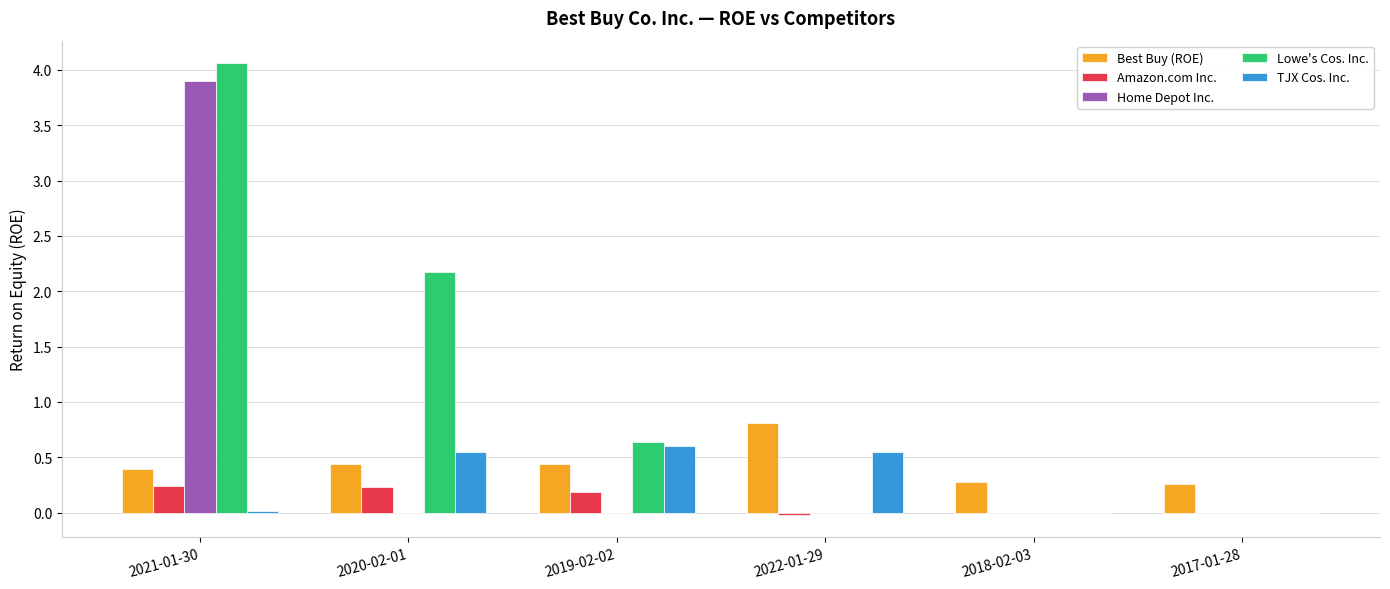

Which label corresponds to the largest value in the chart?

2021-01-30